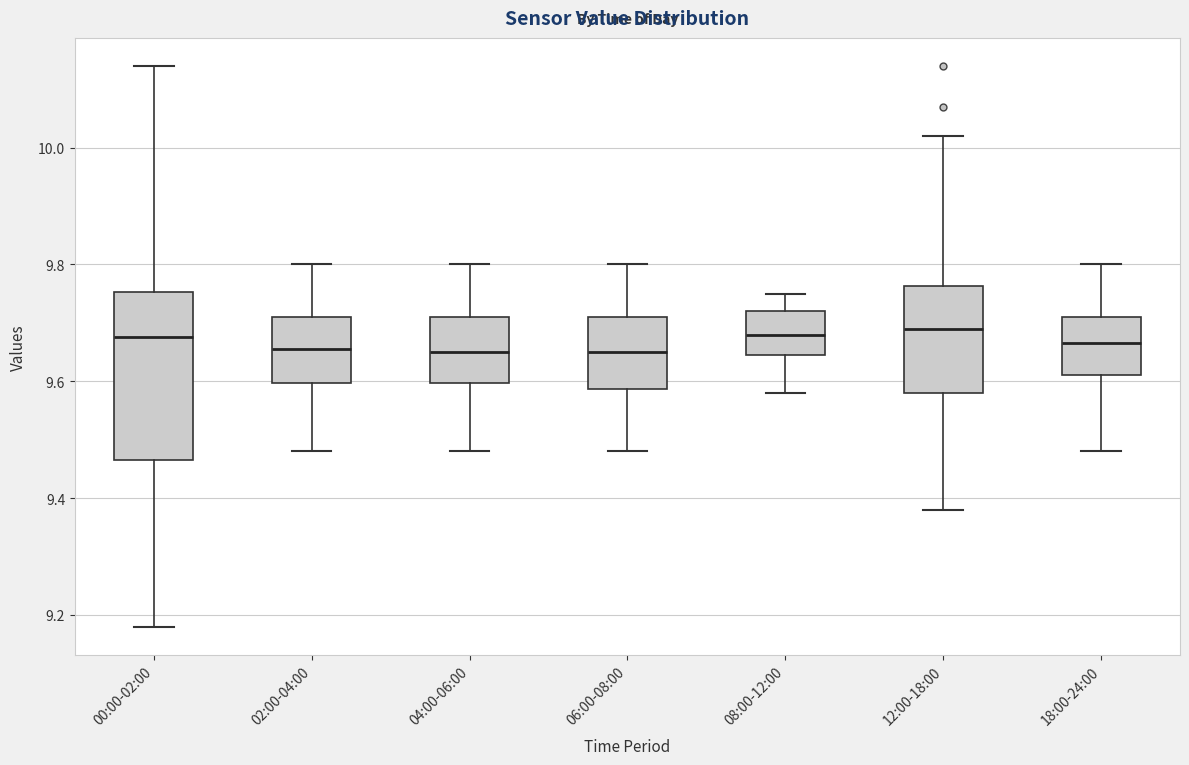

Reading left to right, read every box against the y-axis: the position of its median line, the range the box covers, and the ends of its whiskers. The values are not printed on the chart, so give them approximately, as read against the axis.

00:00-02:00: median 9.68, box 9.46 to 9.76, whiskers 9.18 to 10.14
02:00-04:00: median 9.66, box 9.60 to 9.72, whiskers 9.48 to 9.80
04:00-06:00: median 9.66, box 9.60 to 9.72, whiskers 9.48 to 9.80
06:00-08:00: median 9.66, box 9.58 to 9.72, whiskers 9.48 to 9.80
08:00-12:00: median 9.68, box 9.64 to 9.72, whiskers 9.58 to 9.76
12:00-18:00: median 9.70, box 9.58 to 9.76, whiskers 9.38 to 10.02
18:00-24:00: median 9.66, box 9.62 to 9.72, whiskers 9.48 to 9.80